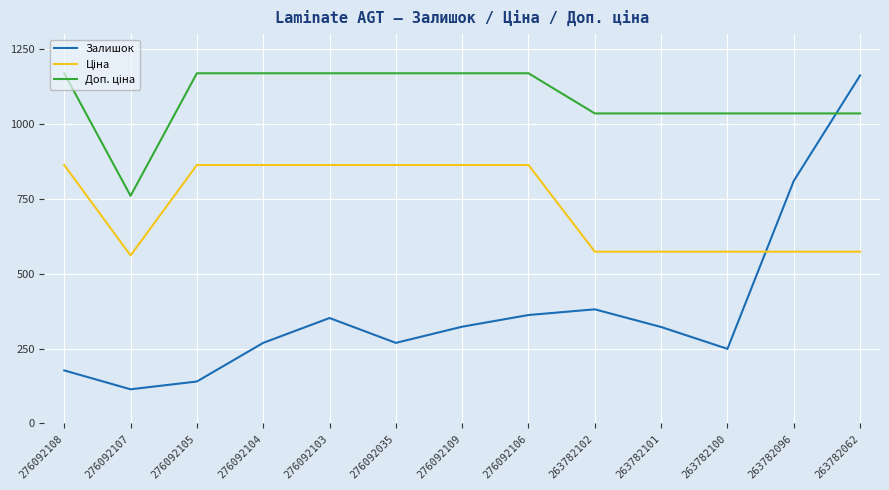

Which category has the lowest value across all series?

276092107